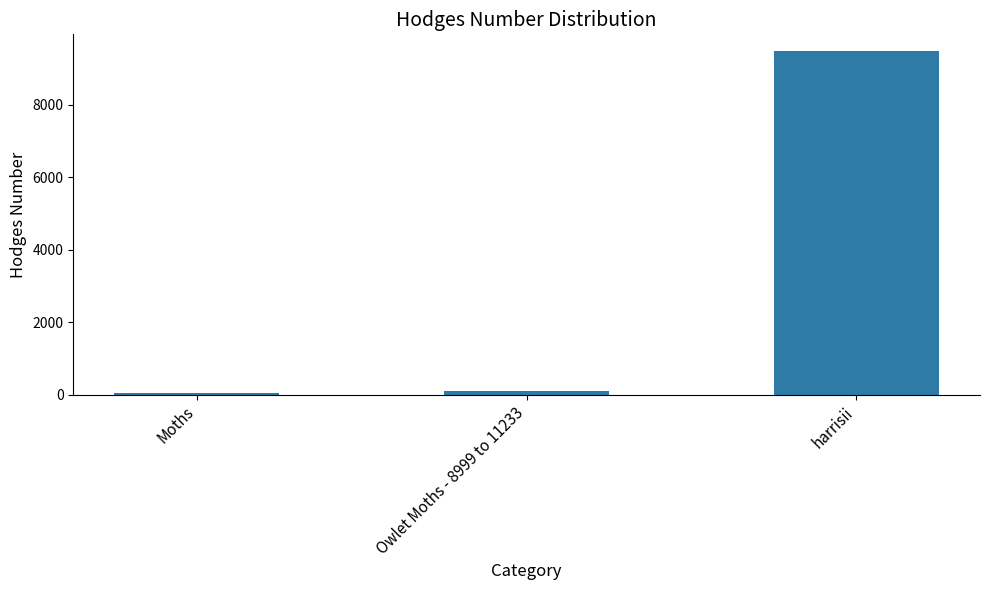

Reading left to right, extract all data points from this chart.

29.0	93.5	9472.0